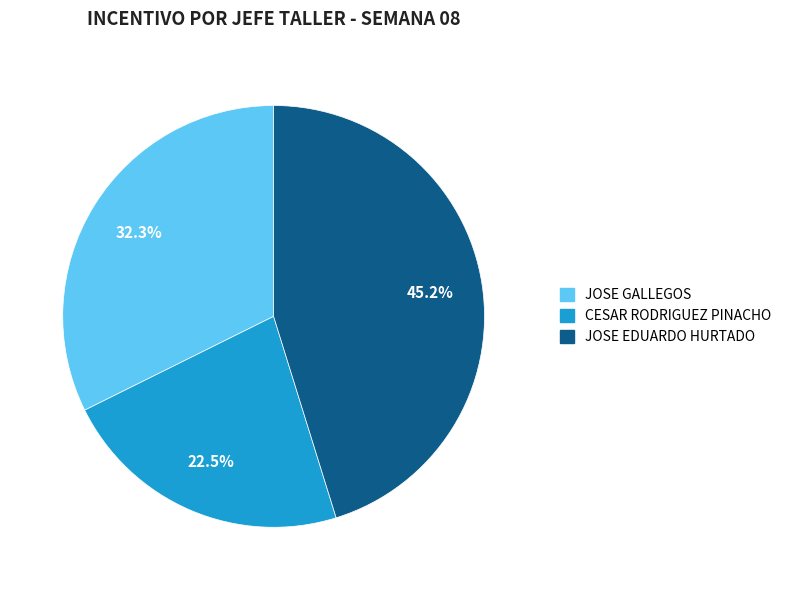

True or false: JOSE GALLEGOS accounts for 22% of the total.

False